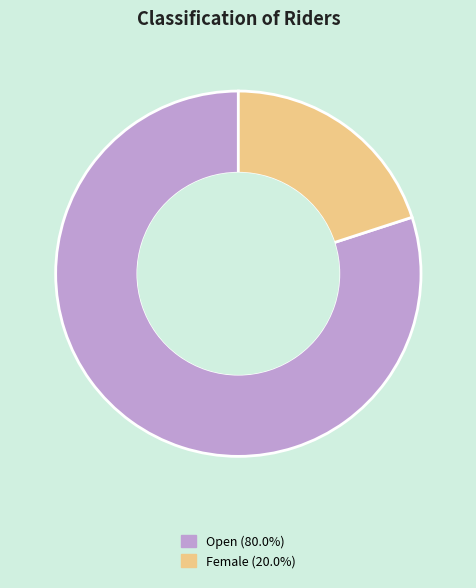

Which has a higher value, Female or Open?

Open